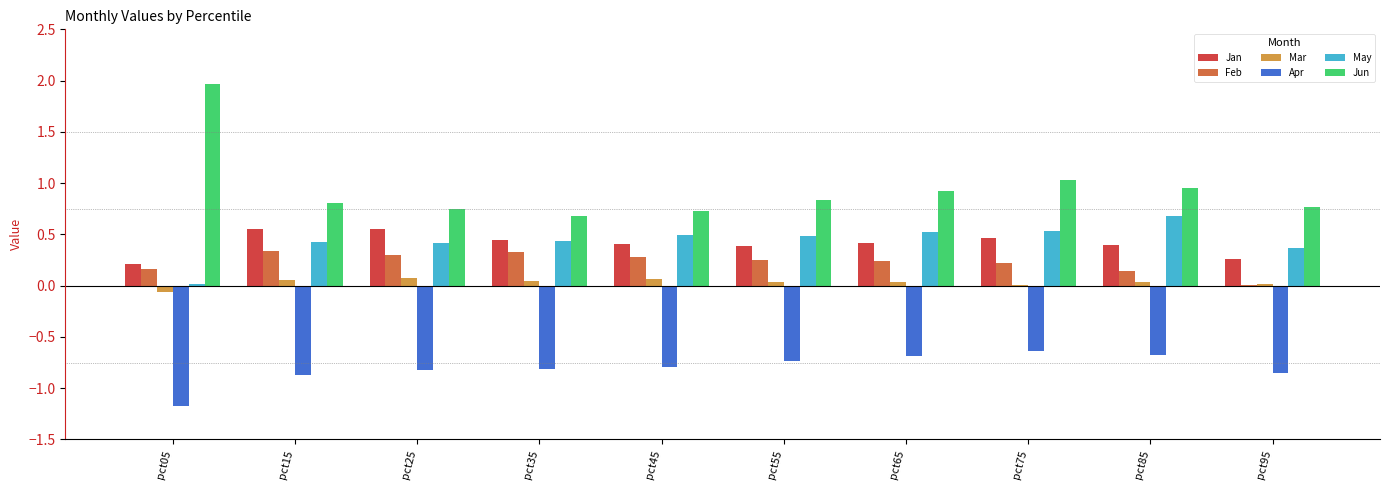

The Feb series shows 0.6 at pct35. True or false?

False